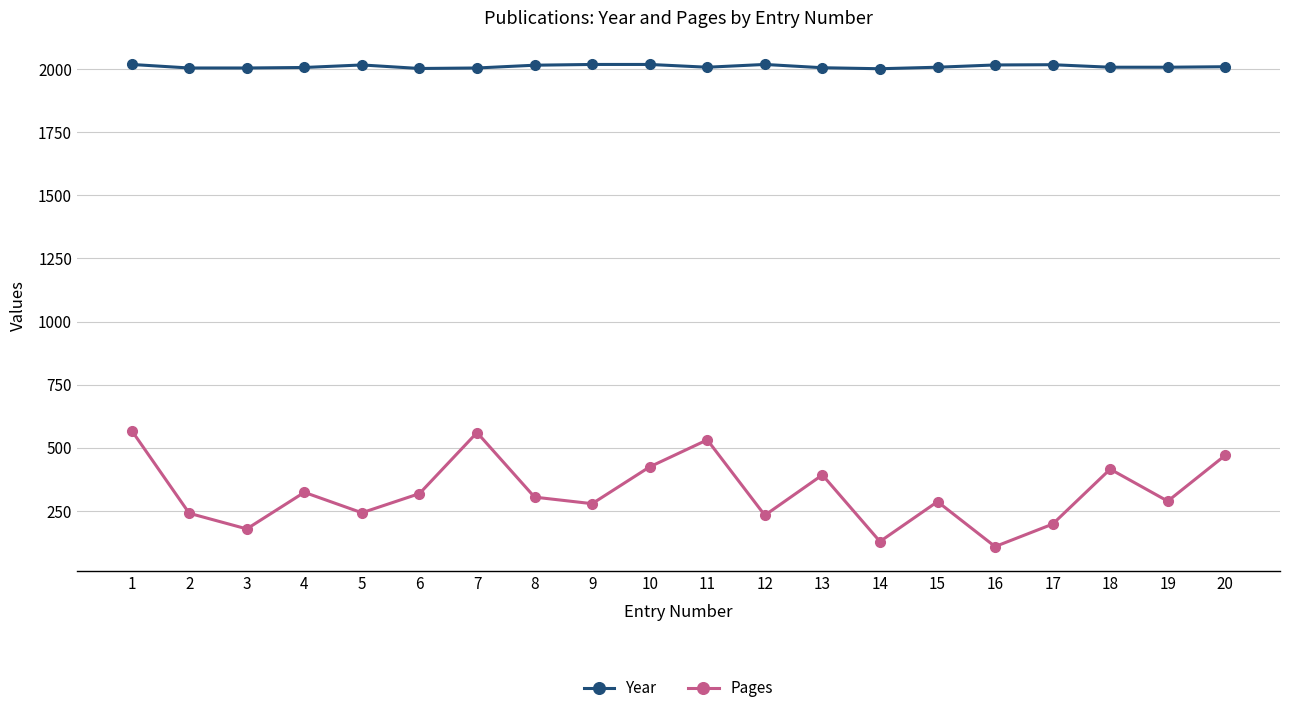

At which category does Pages reach its first local valley?

3